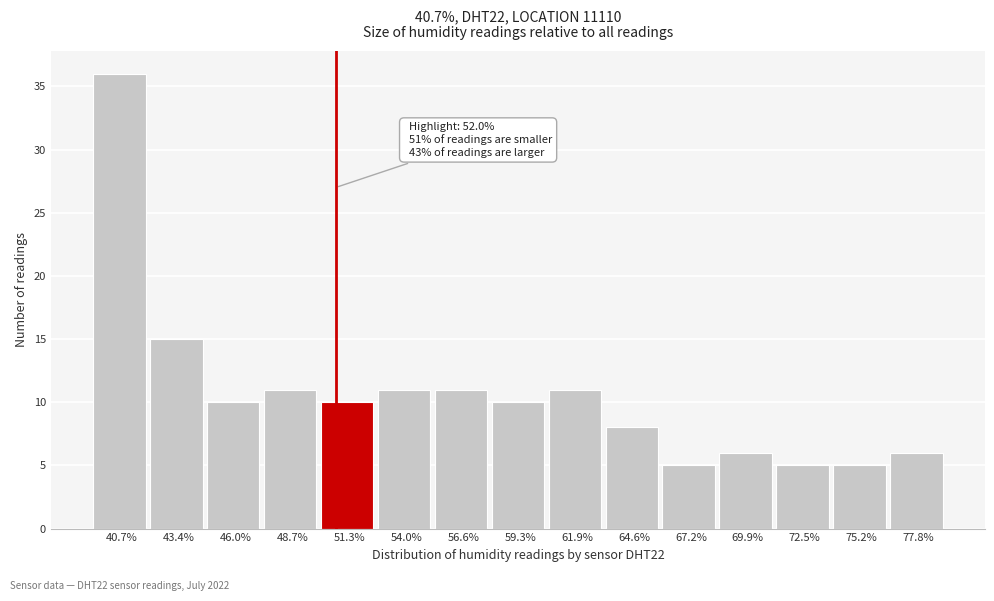

Reading left to right, transcribe all the data shown in this chart.

36	15	10	11	10	11	11	10	11	8	5	6	5	5	6